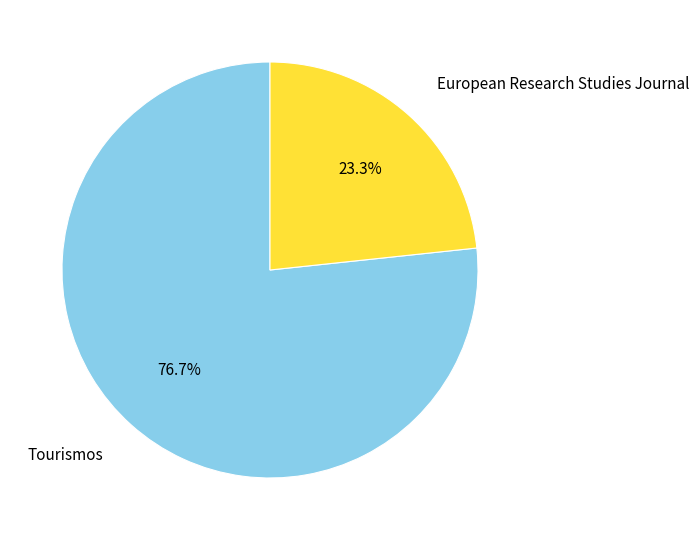

Is it true that European Research Studies Journal is 23% of the pie?

True